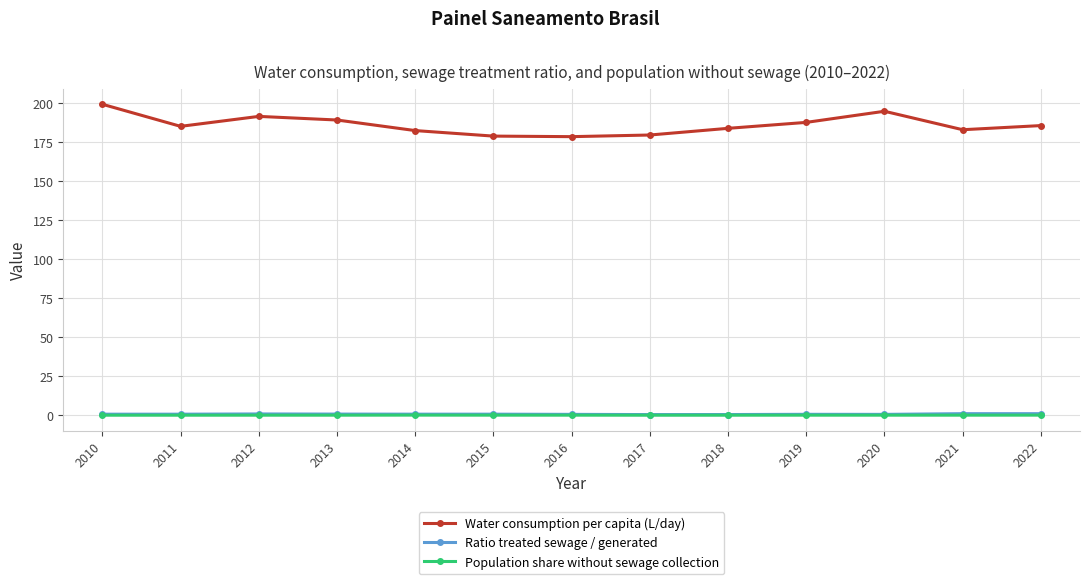

True or false: Water consumption per capita (L/day) has a value of 179.5 at 2017.

True